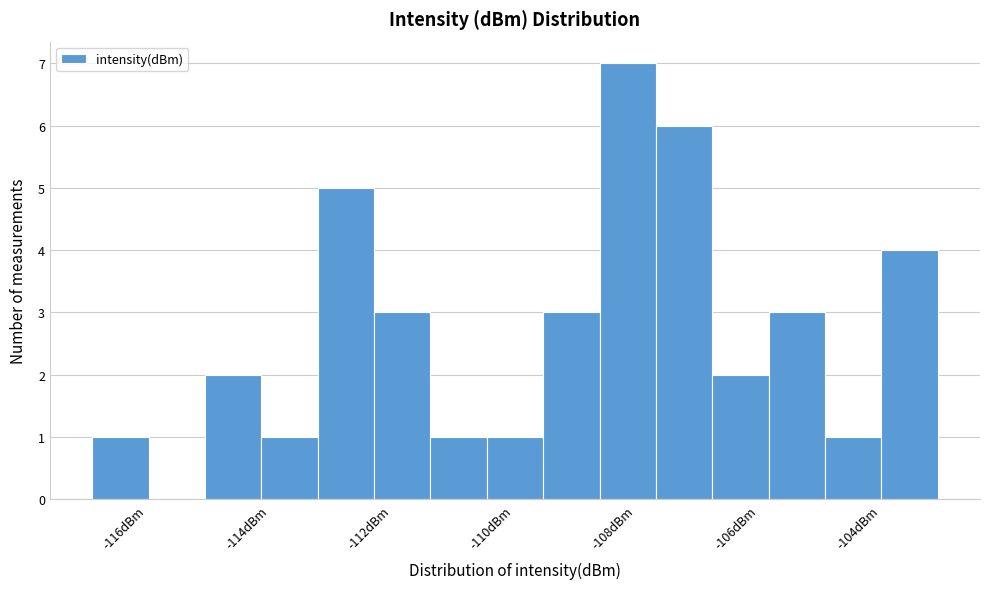

How tall is the bar that spans -105.0 to -104.0 on the x-axis? Neither the bar edges nor the heights are printed on the chart, so give them approximately, as read against the axes.

1